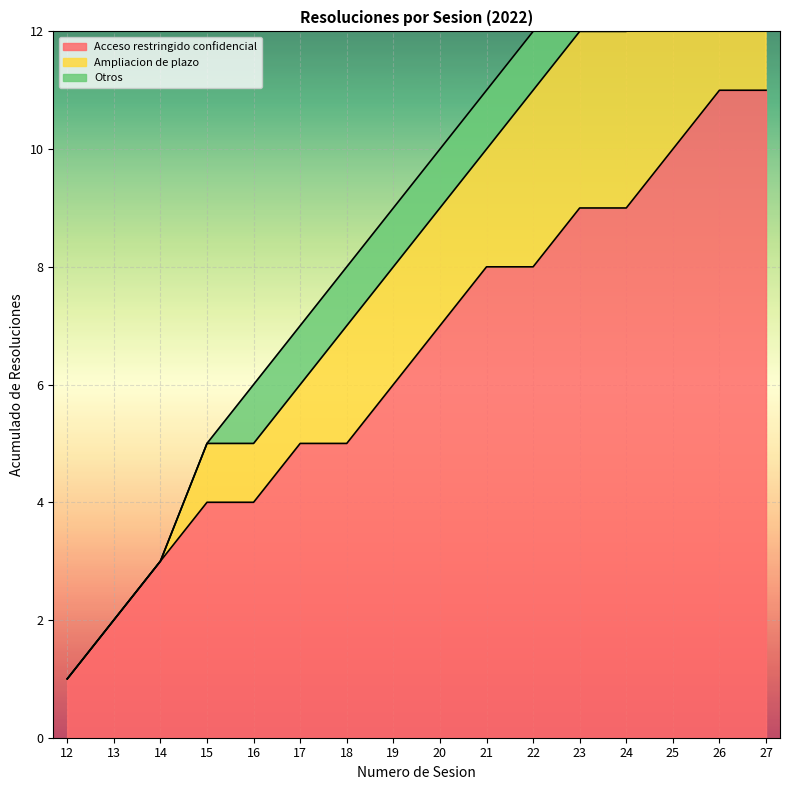

Rank the categories by value from lowest to highest.

12, 13, 14, 15, 16, 17, 18, 19, 20, 21, 22, 23, 24, 25, 26, 27